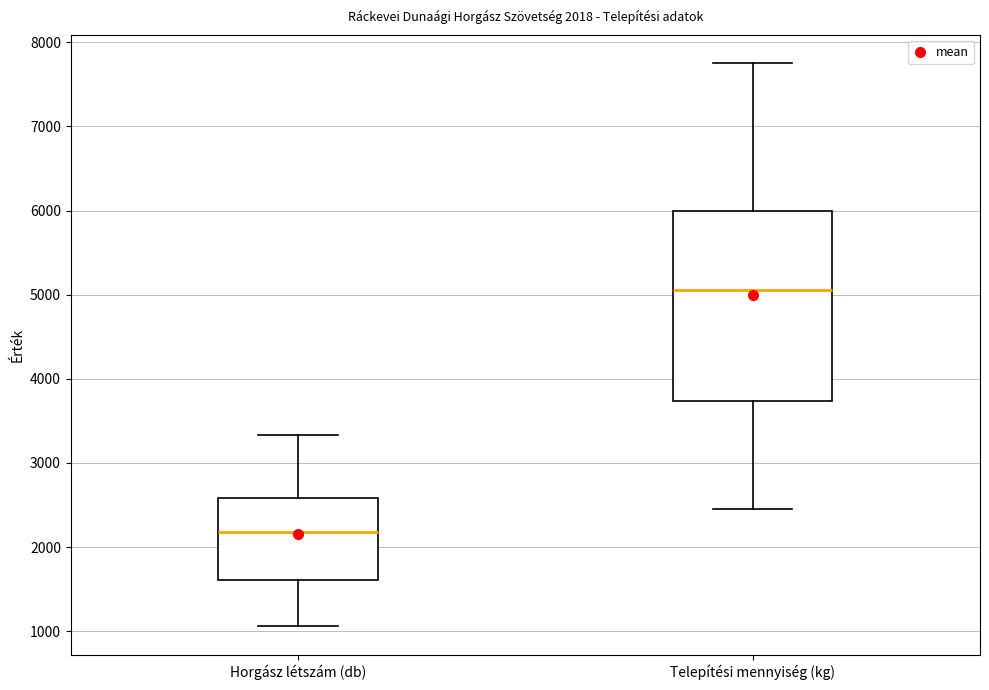

Which box's median line is the lowest?

Horgász létszám (db)